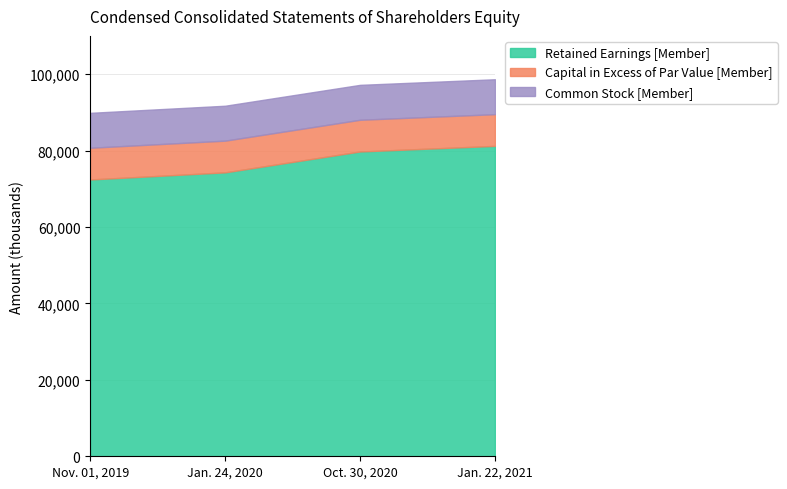

What is the total value across all series at Nov. 01, 2019?

89864